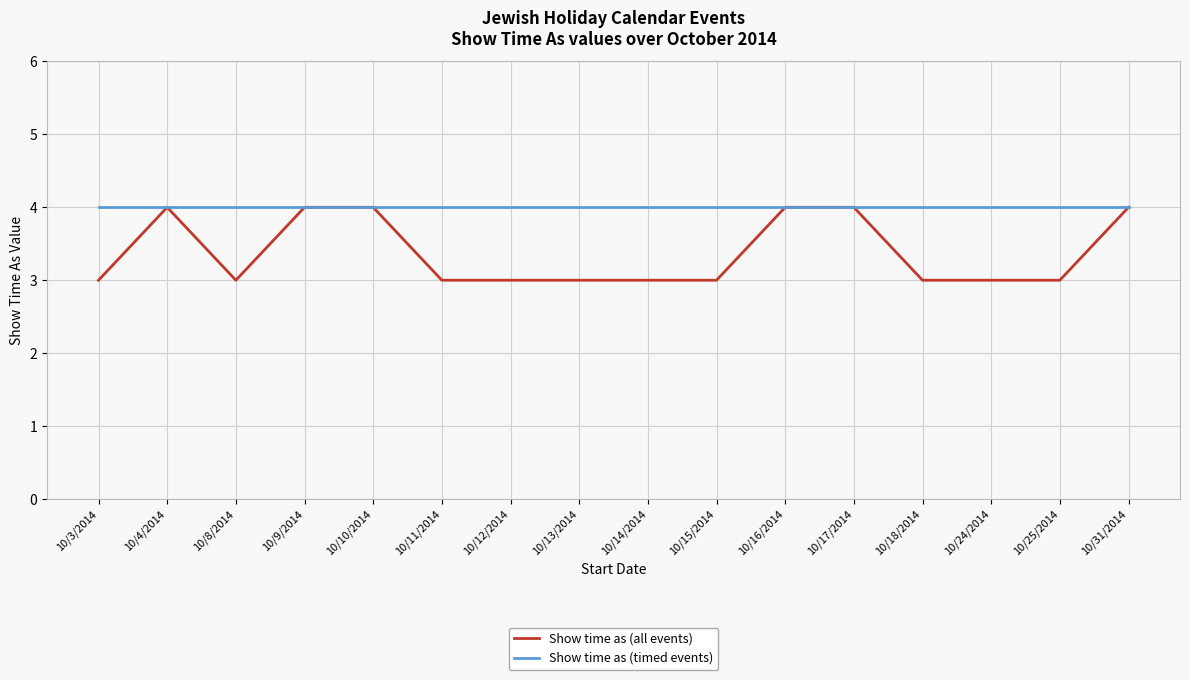

What is the spread (max minus min) of values at 10/15/2014?

1